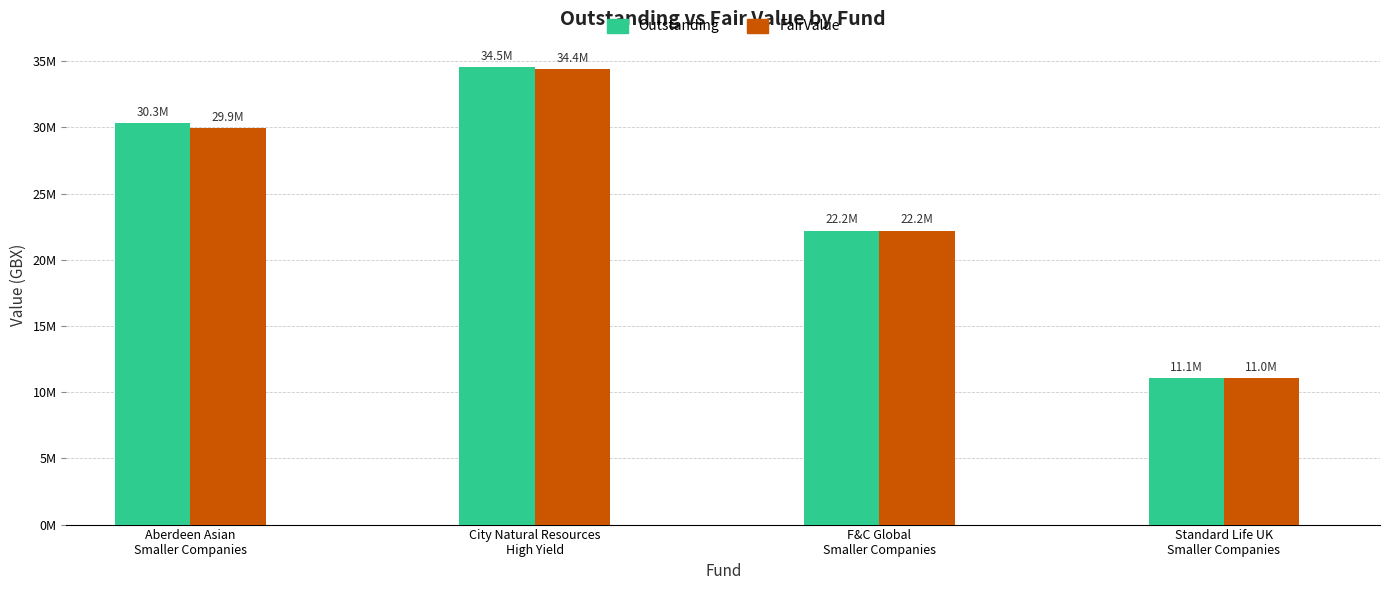

Which series changed the most between Aberdeen Asian
Smaller Companies and City Natural Resources
High Yield?

FairValue